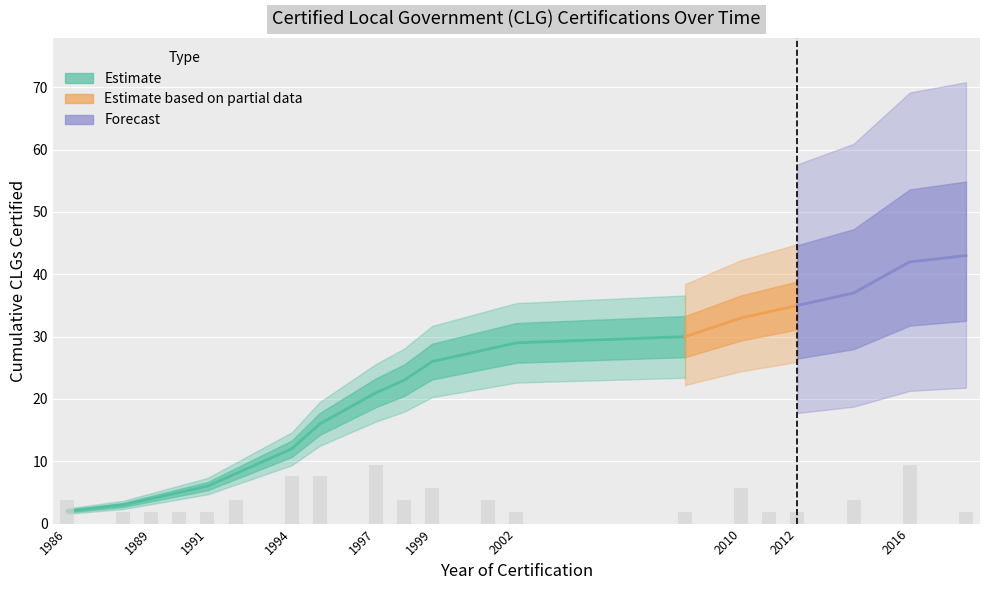

What value does the cumulative_count series have at 1991, to the nearest 5?

5